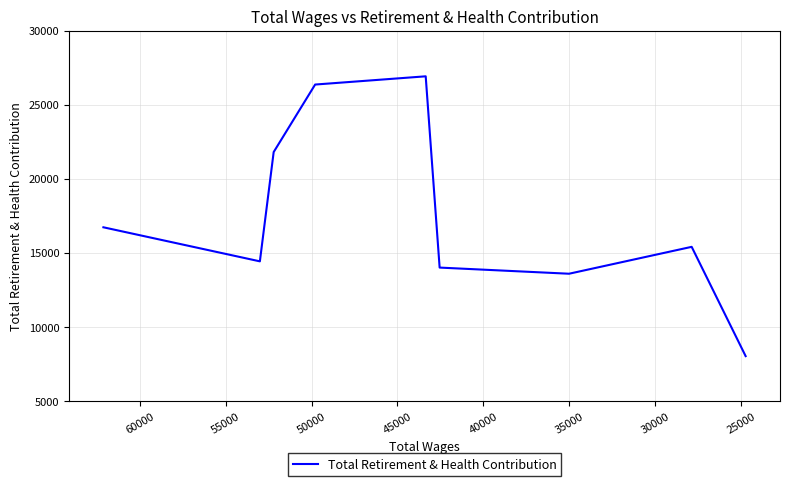

How many values exceed 15397?

4